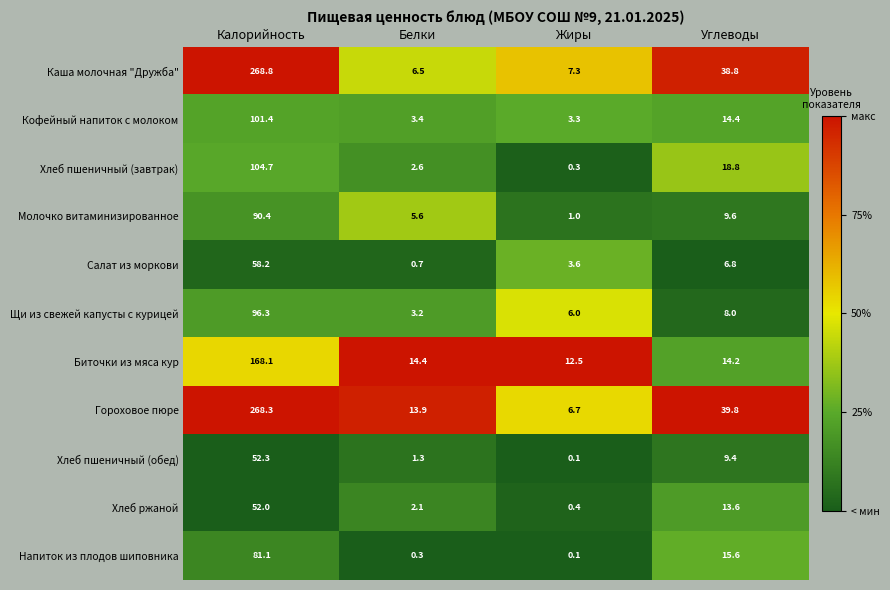

The value of Гороховое пюре at Жиры is 10.3. True or false?

False